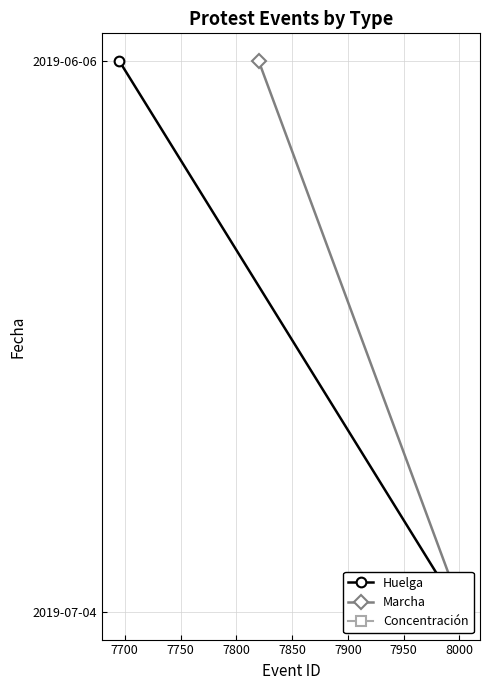

True or false: Huelga has a value of 18 at 7650.

False